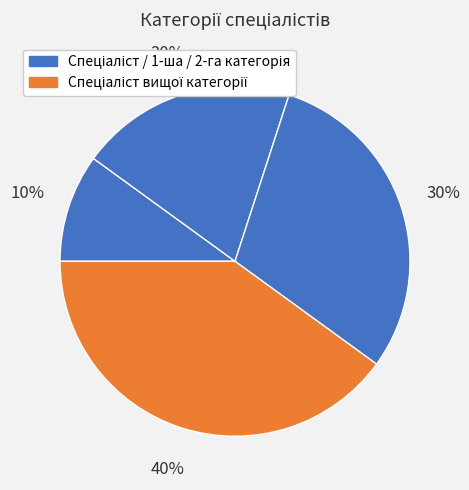

To the nearest percent, what is the average slice percentage?

25%